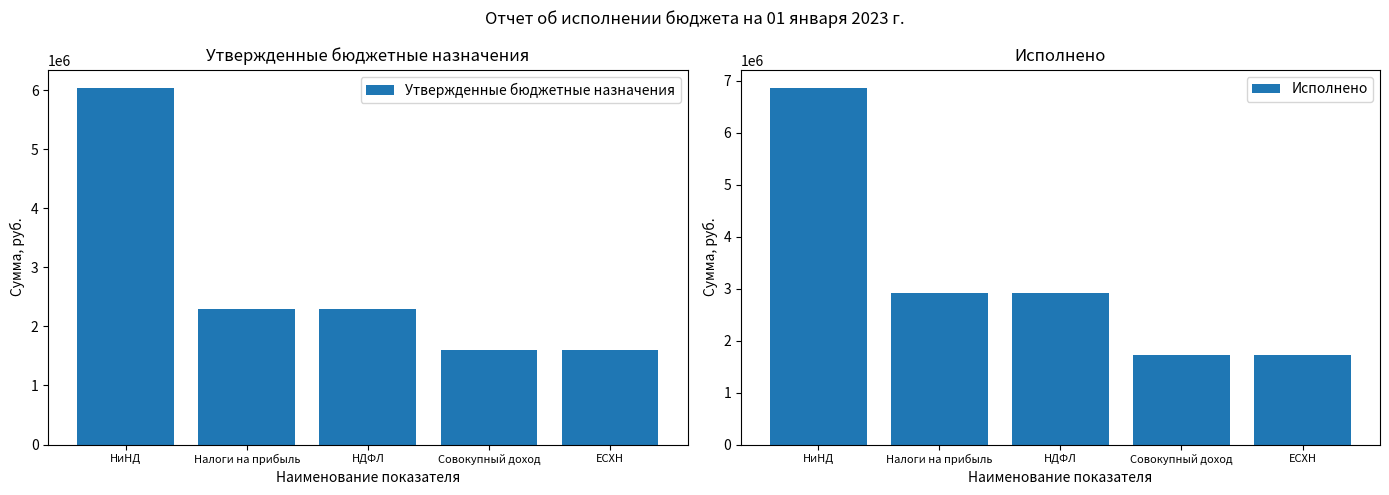

List the labels in order of Исполнено value, largest first.

НиНД, Налоги на прибыль, НДФЛ, Совокупный доход, ЕСХН